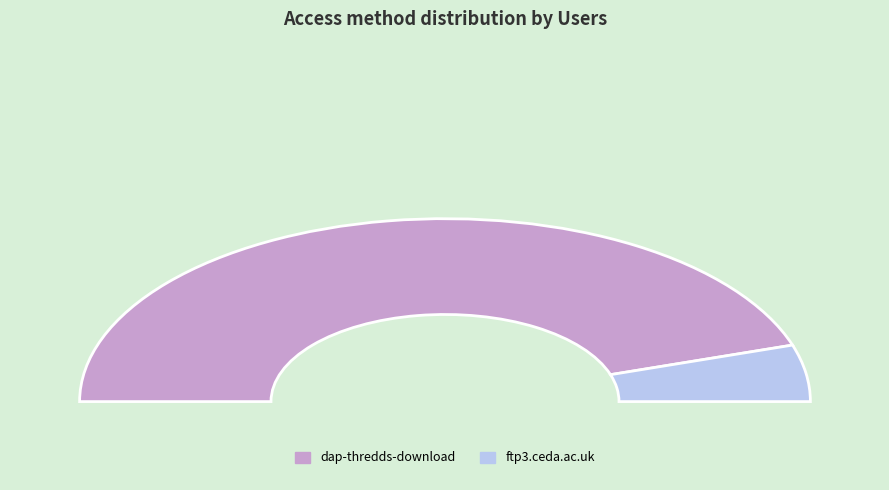

Which category has the smallest portion of the pie?

ftp3.ceda.ac.uk